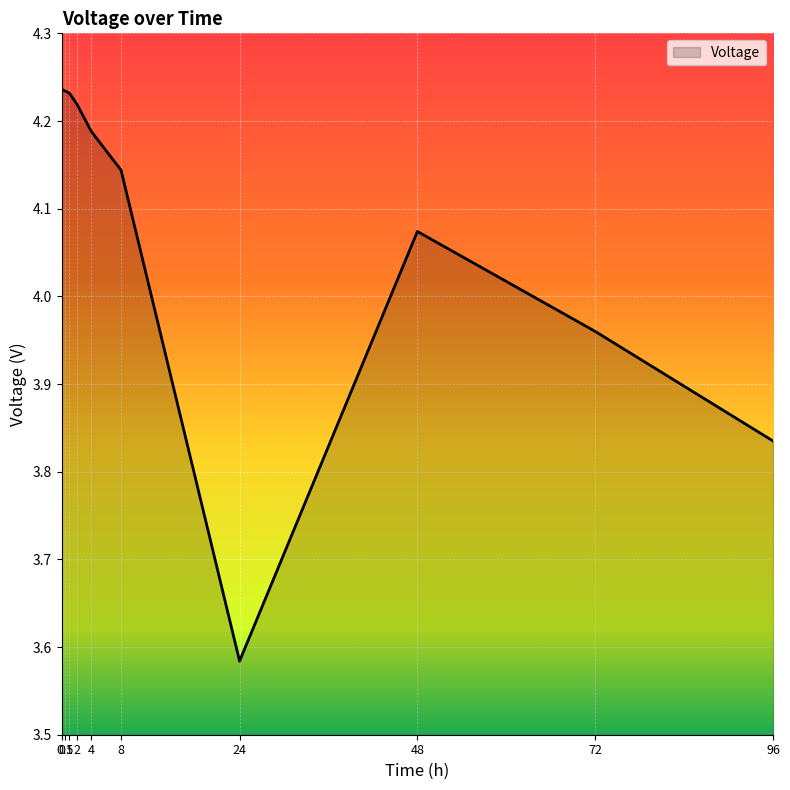

The value at 24 is 3.6. True or false?

True